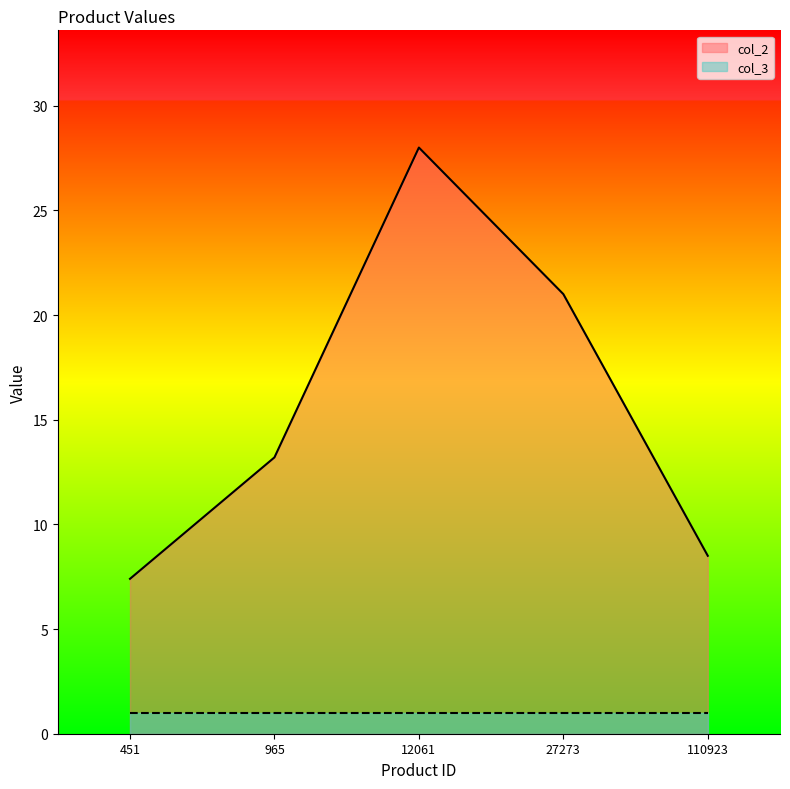

The value at 451 is 7.4. True or false?

True